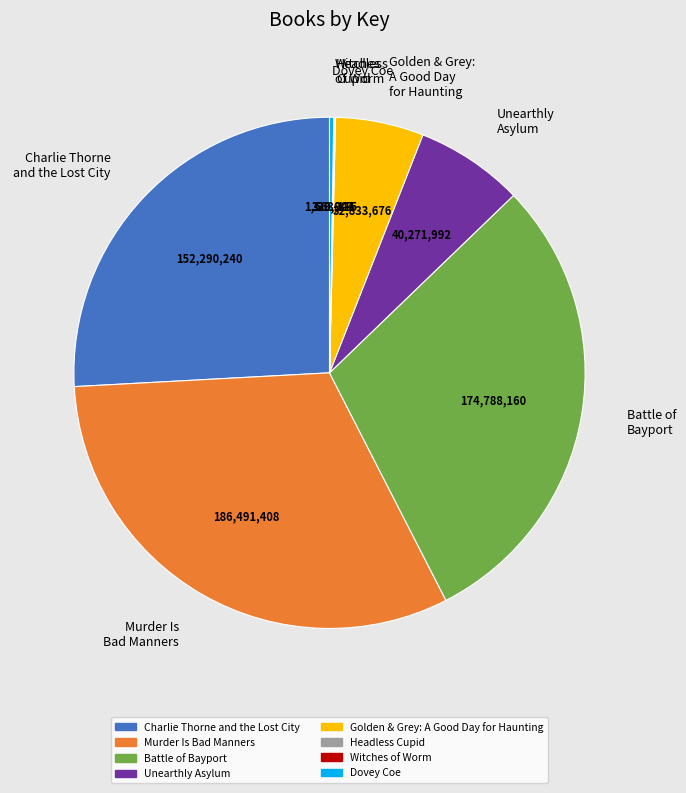

Combined, do Charlie Thorne and the Lost City and Battle of Bayport account for over 50%?

Yes